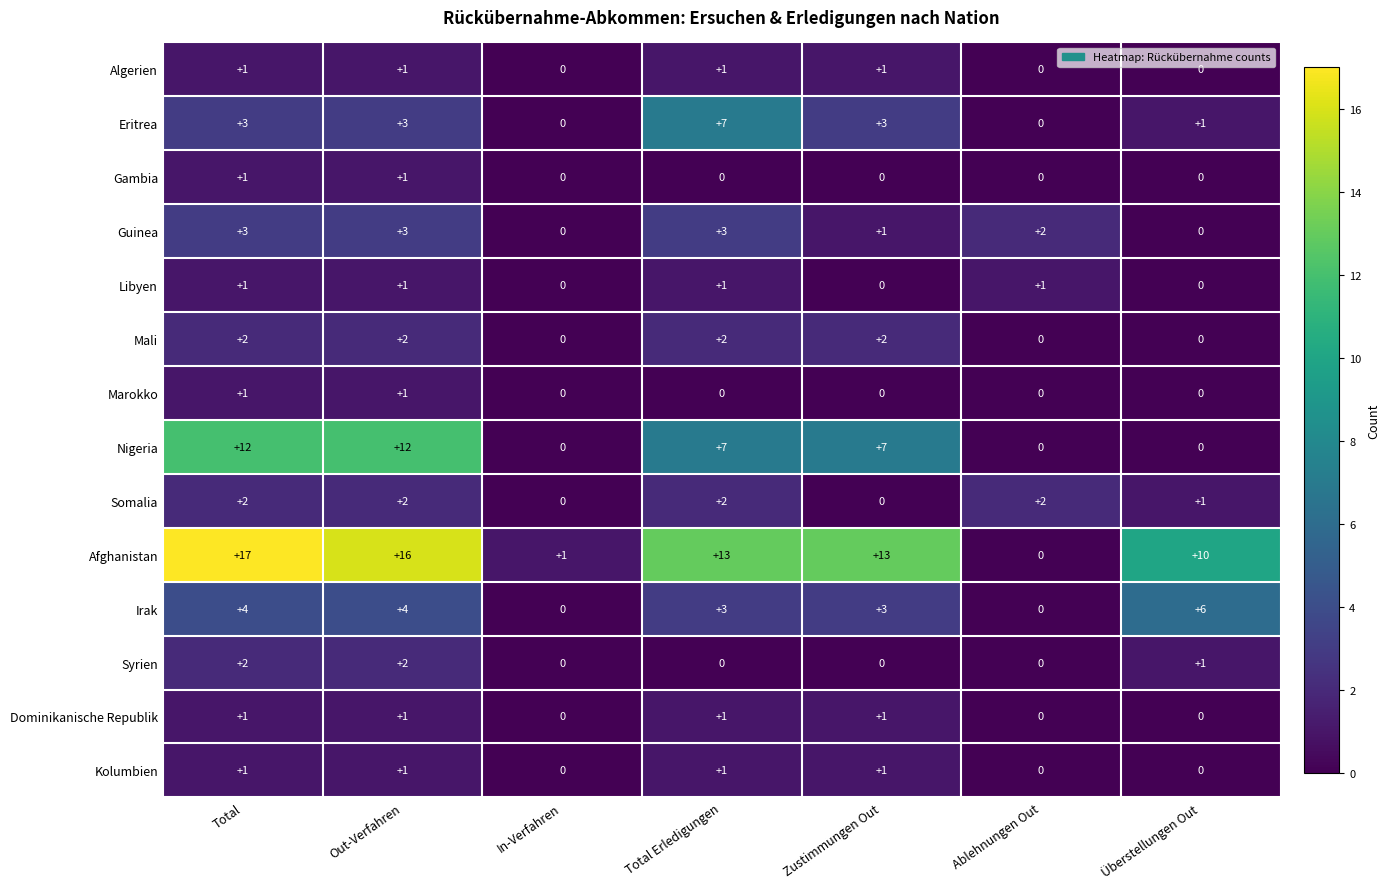

What is the highest value of the Guinea series?

3